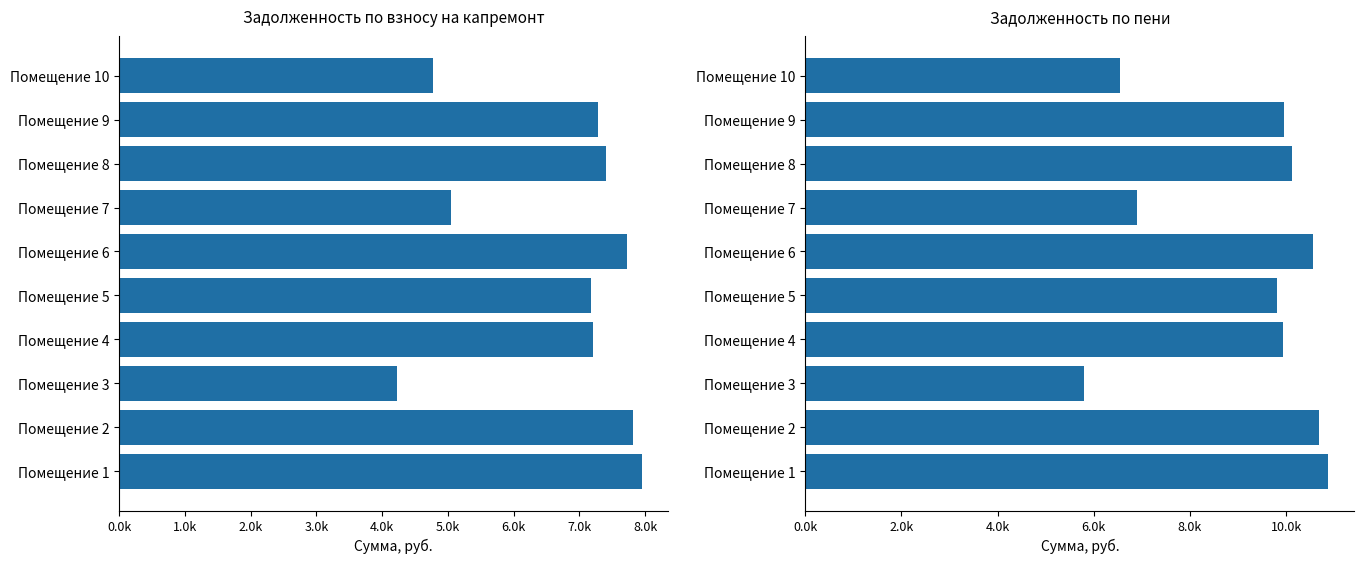

What is the difference between the second highest and minimum values in the задолженность (пени) series?

4896.4